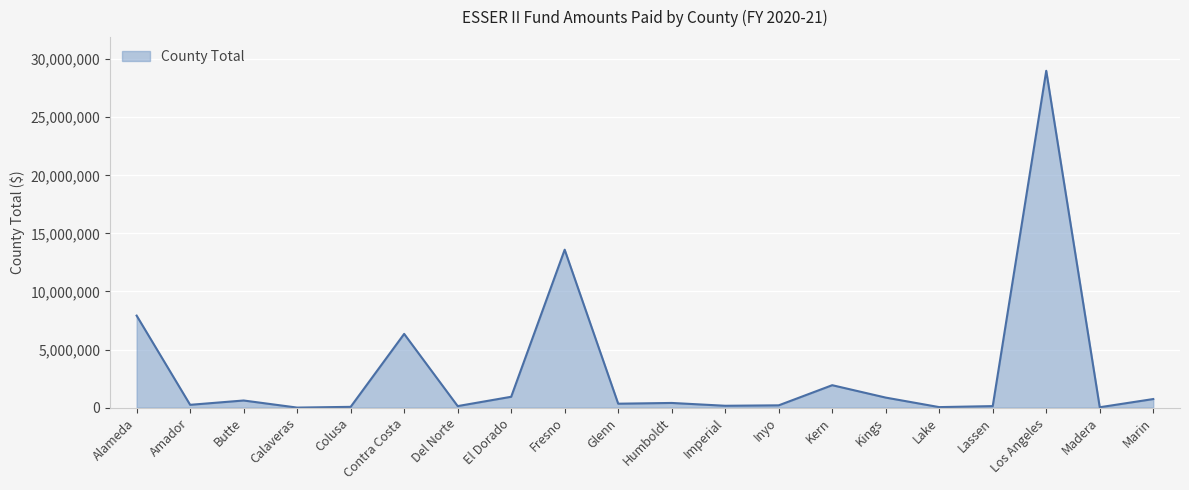

Is it true that the value at Inyo is 196002?

True